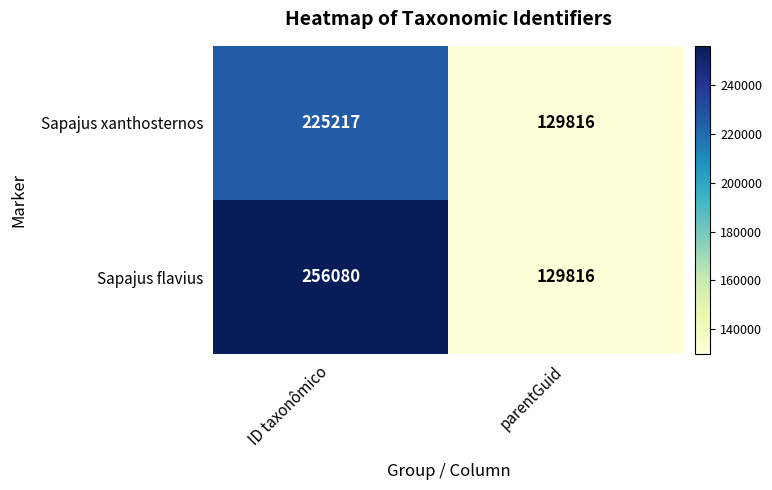

Which label corresponds to the smallest value in the chart?

parentGuid